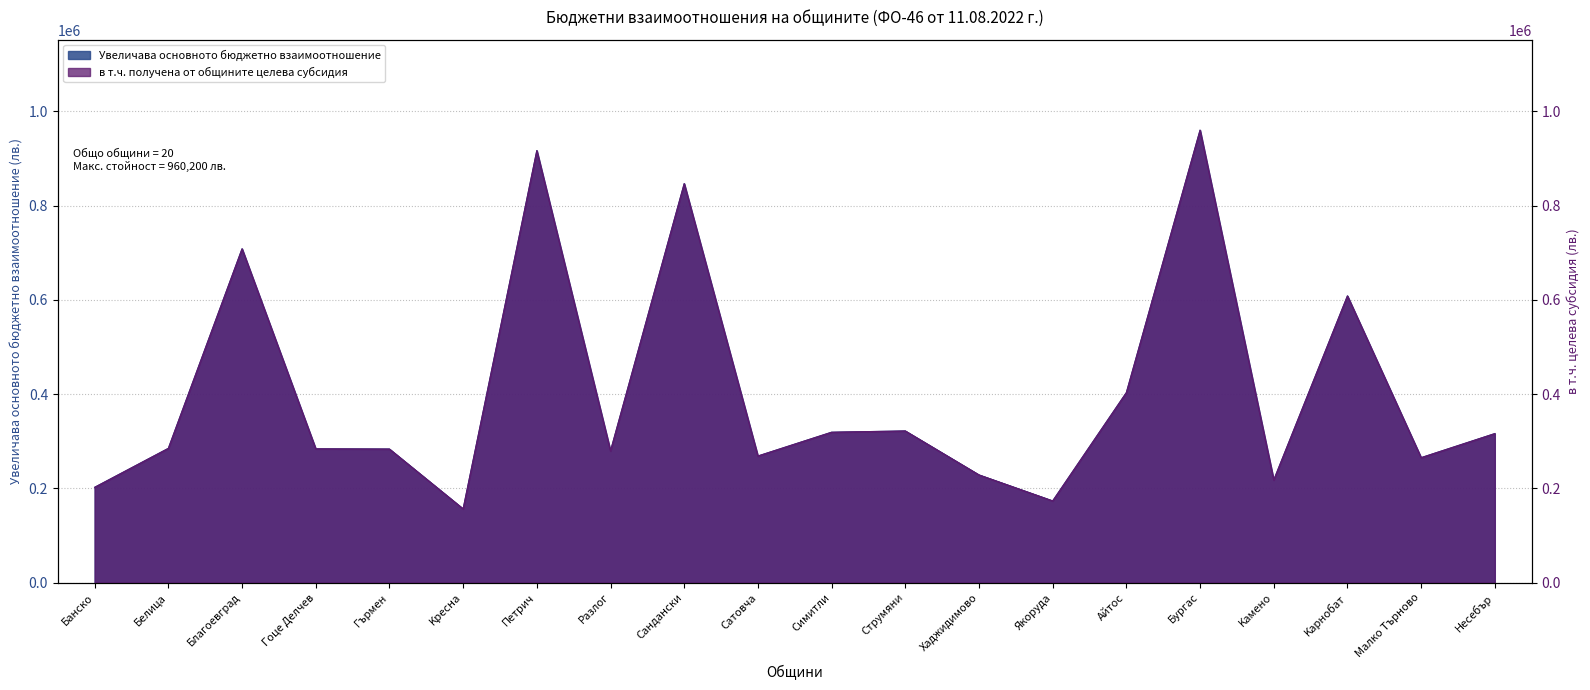

What is the difference between the maximum and minimum values in the Увеличава основното бюджетно взаимоотношение series?

803800